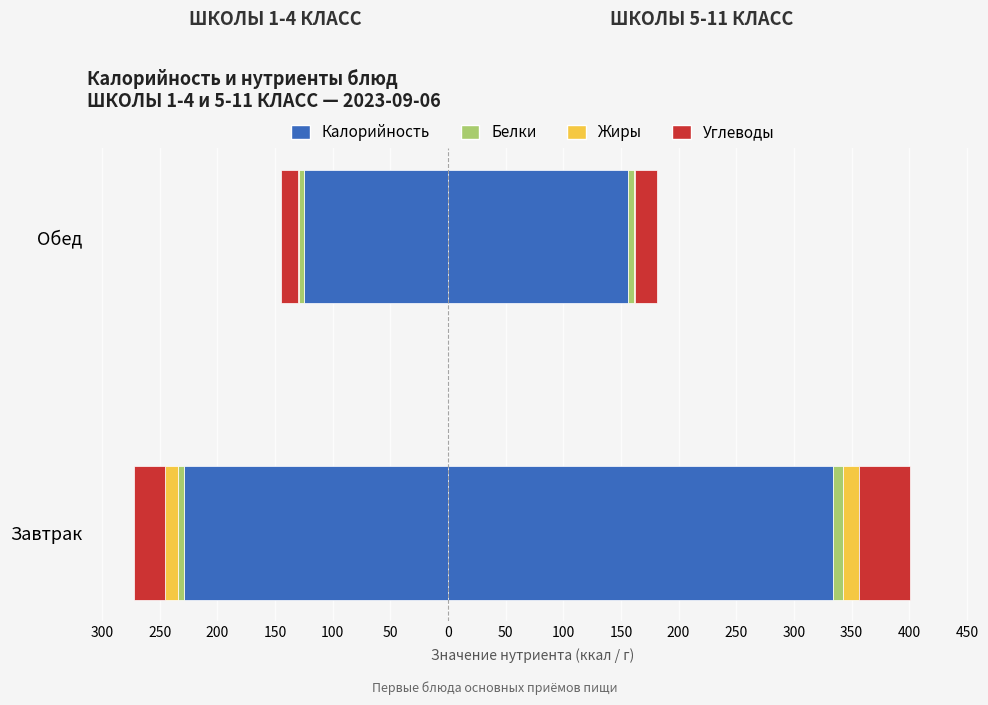

What is the maximum value for Калорийность?

333.7